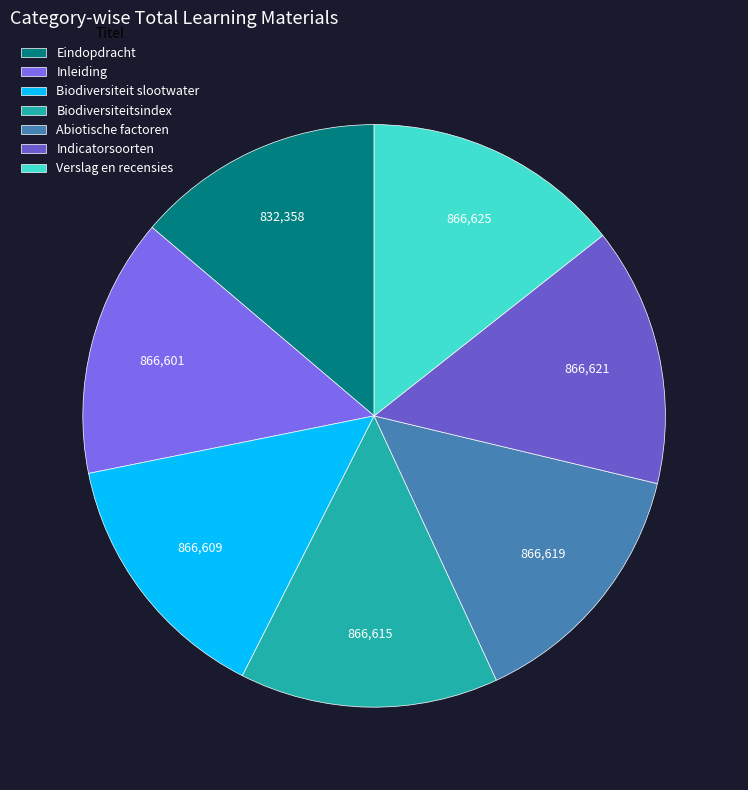

To the nearest percent, what percentage of the pie is Indicatorsoorten?

14%